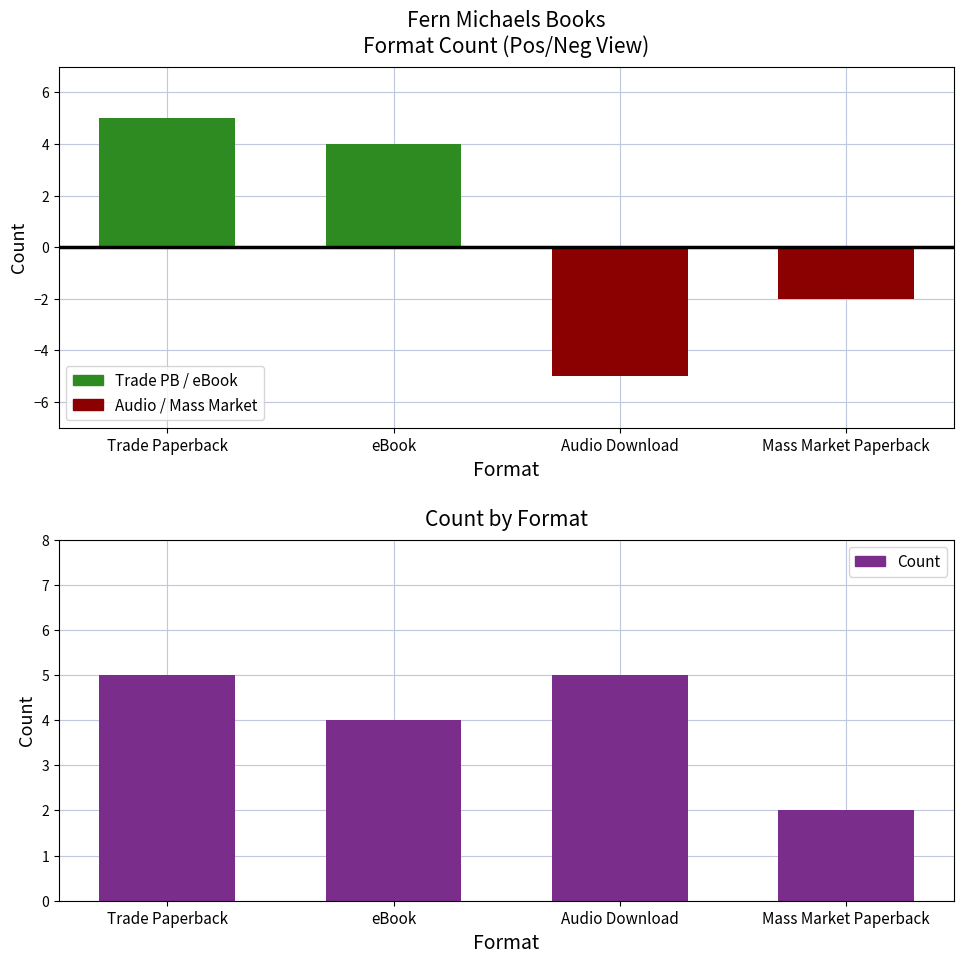

What is the change in value from eBook to Mass Market Paperback?

-2